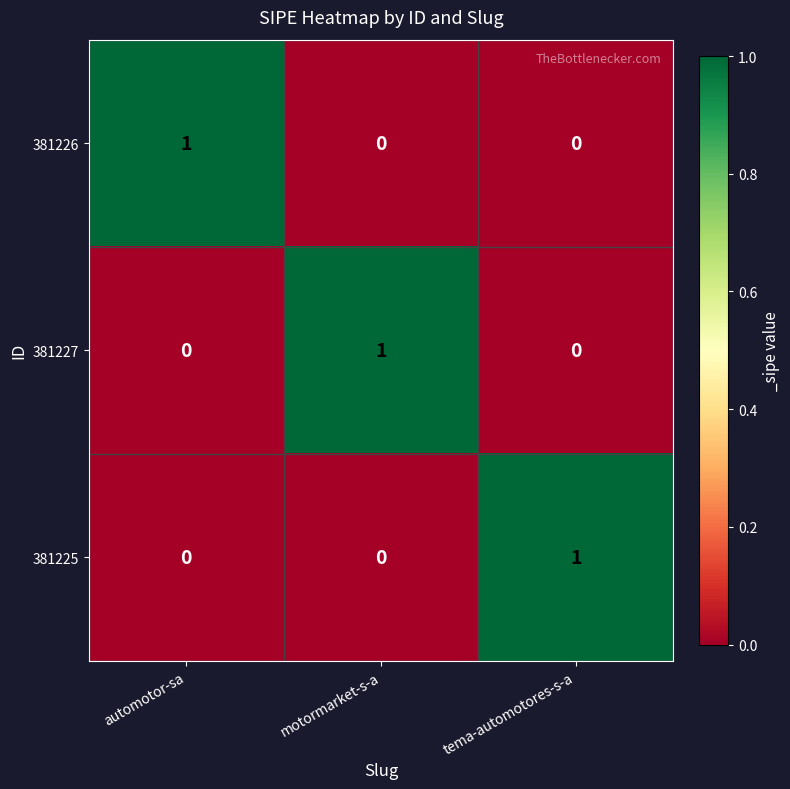

How many 381226 values are between 0 and 1?

3